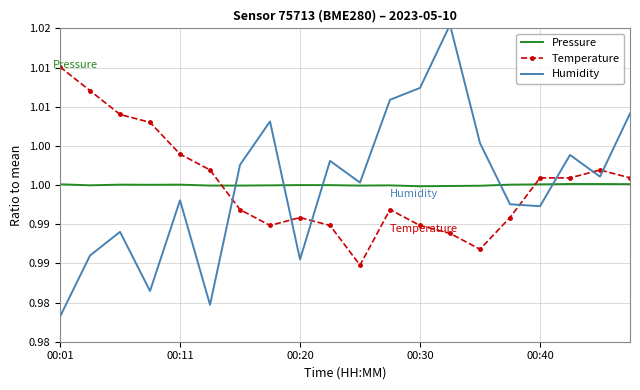

How many lines are shown in the chart?

3